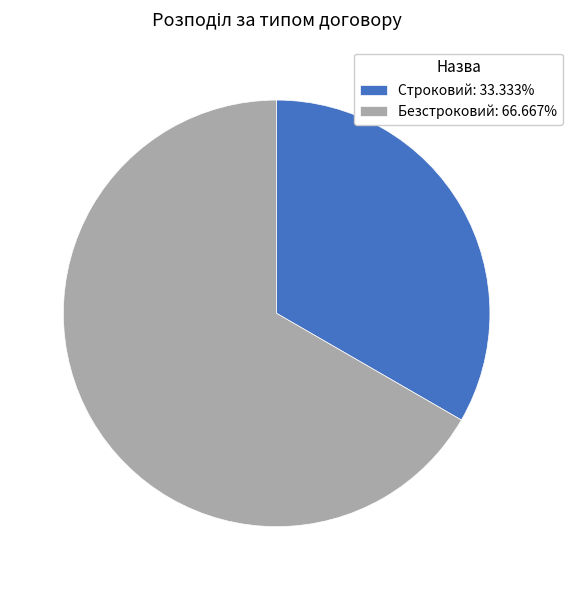

Rank the categories by value from lowest to highest.

Строковий, Безстроковий